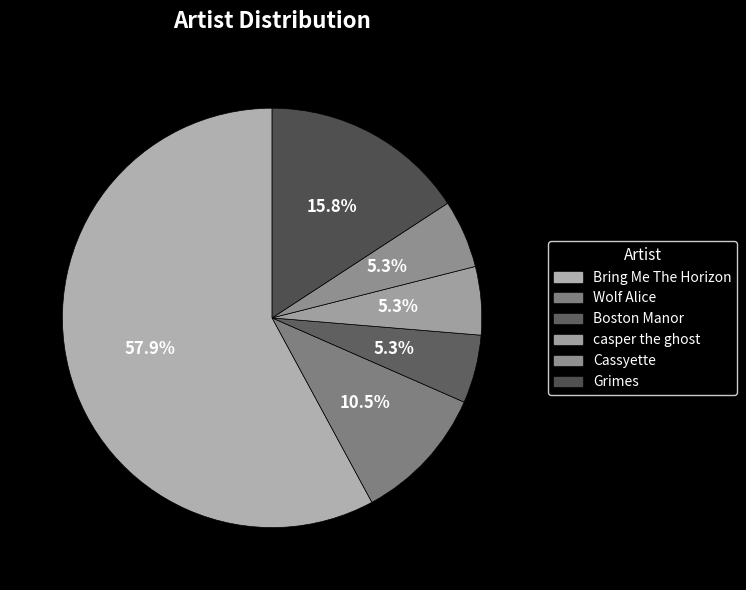

How many segments does this pie chart have?

6